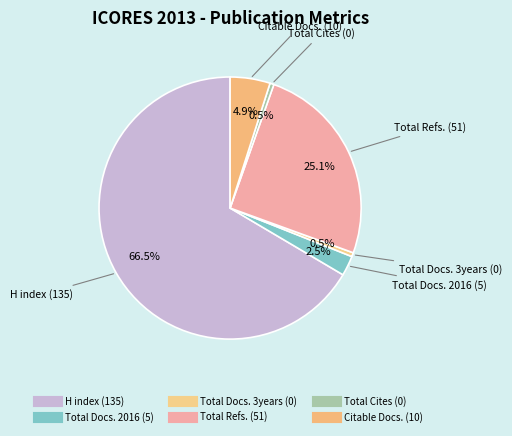

How many slices are in this pie chart?

6